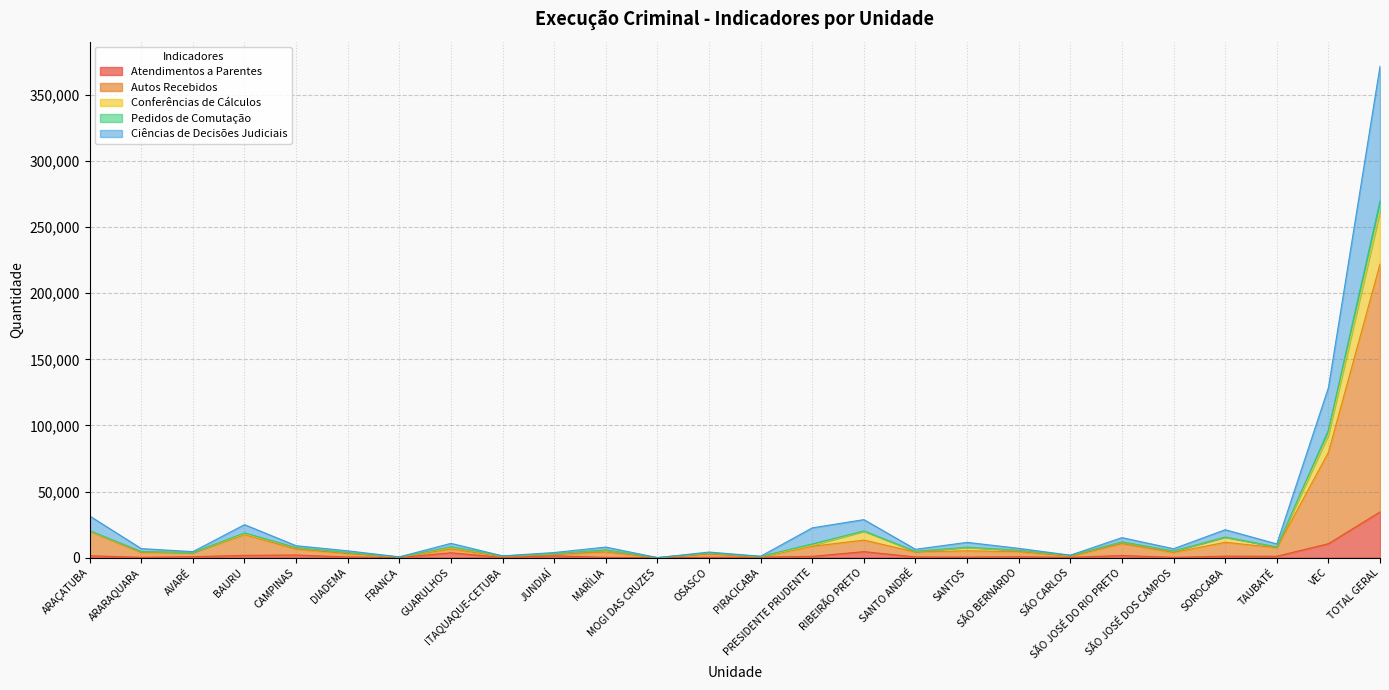

True or false: Pedidos de Comutação has more than 0 points higher than both neighbors.

True